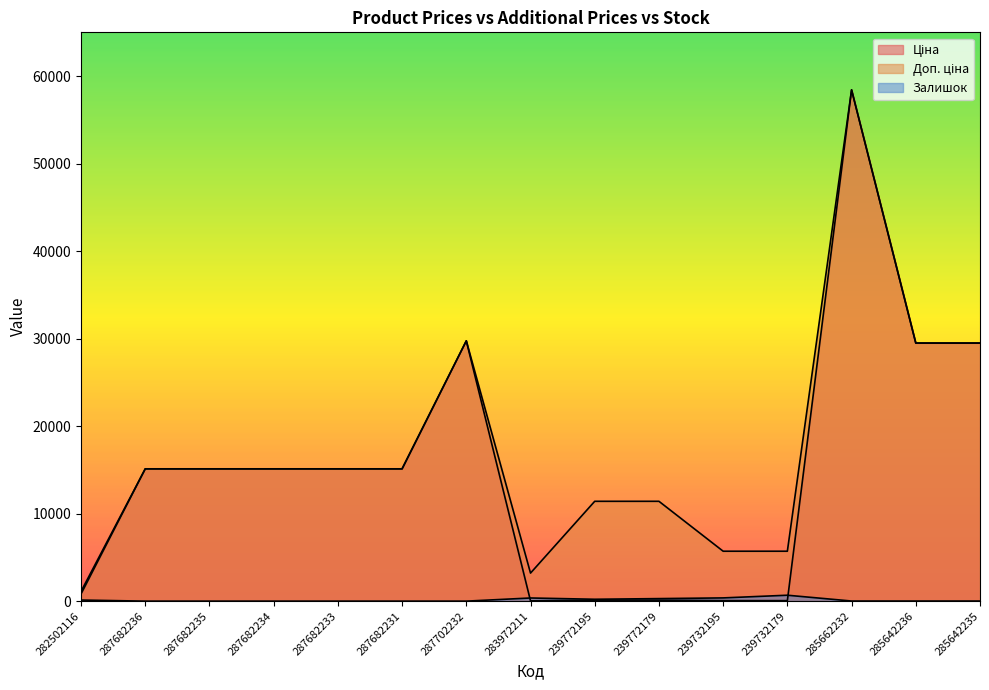

Which series ends up on top after the final intersection of Залишок and Ціна?

Ціна